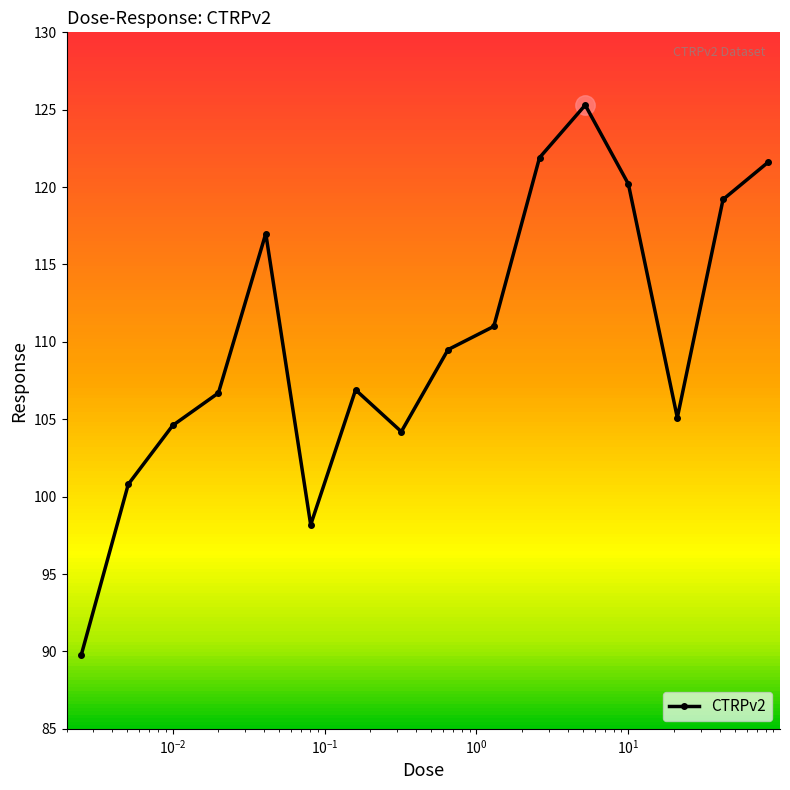

How many interior local valleys (lower than both neighbors) does the data have?

3